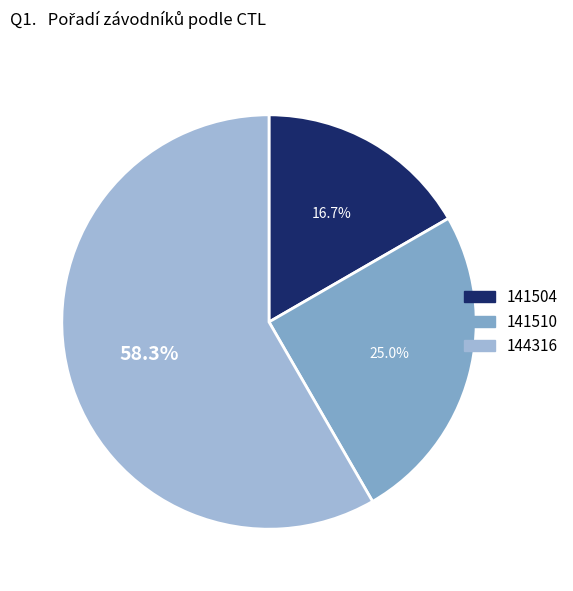

Count the number of slices in the pie.

3